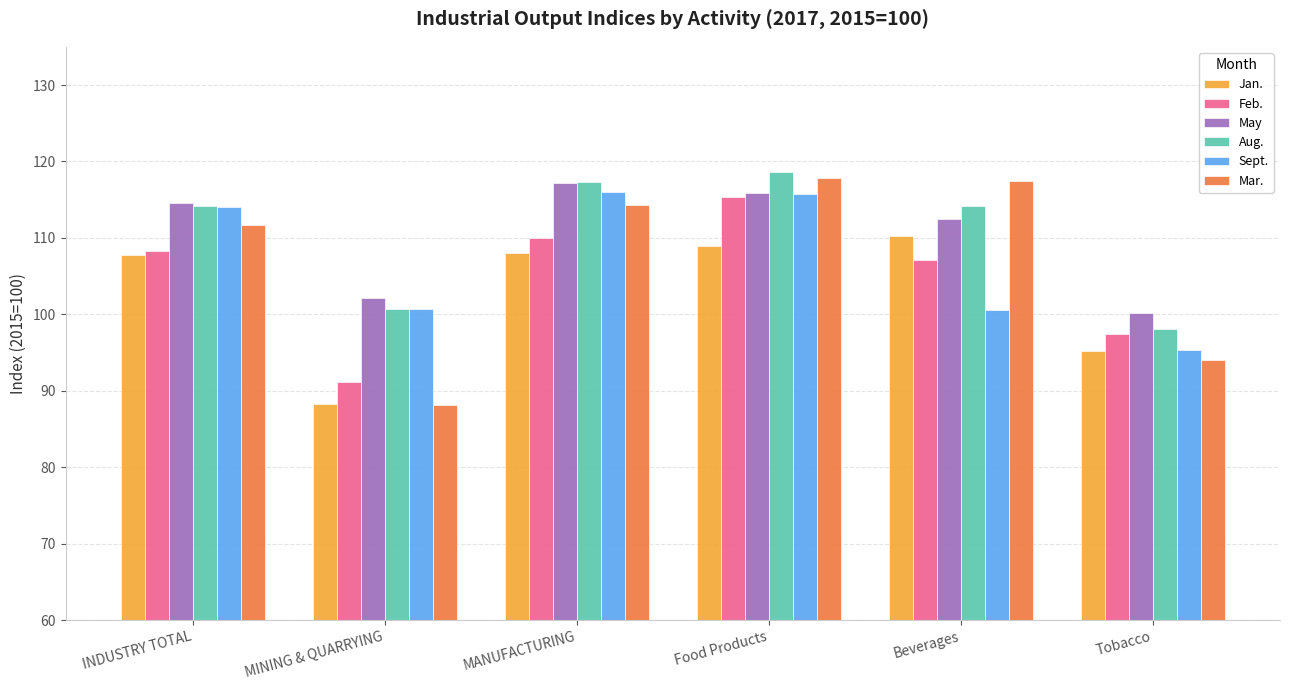

What is the difference between the Sept. values at Tobacco and Food Products?

20.4